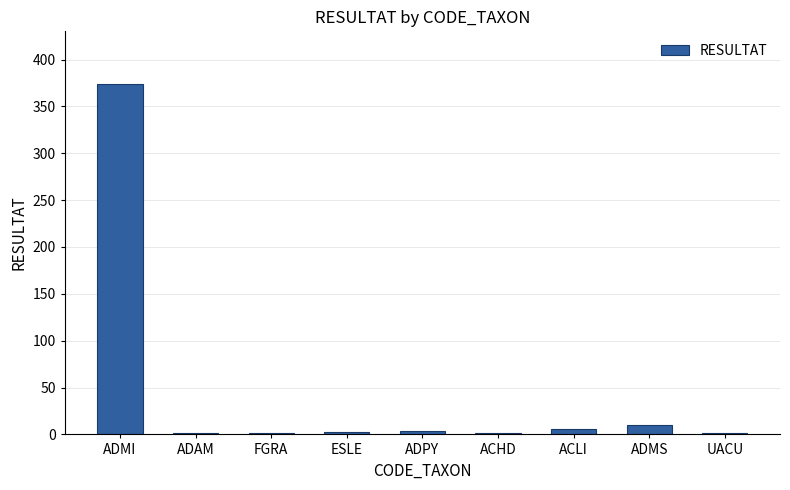

What is the difference between the values at ACHD and ADPY?

3